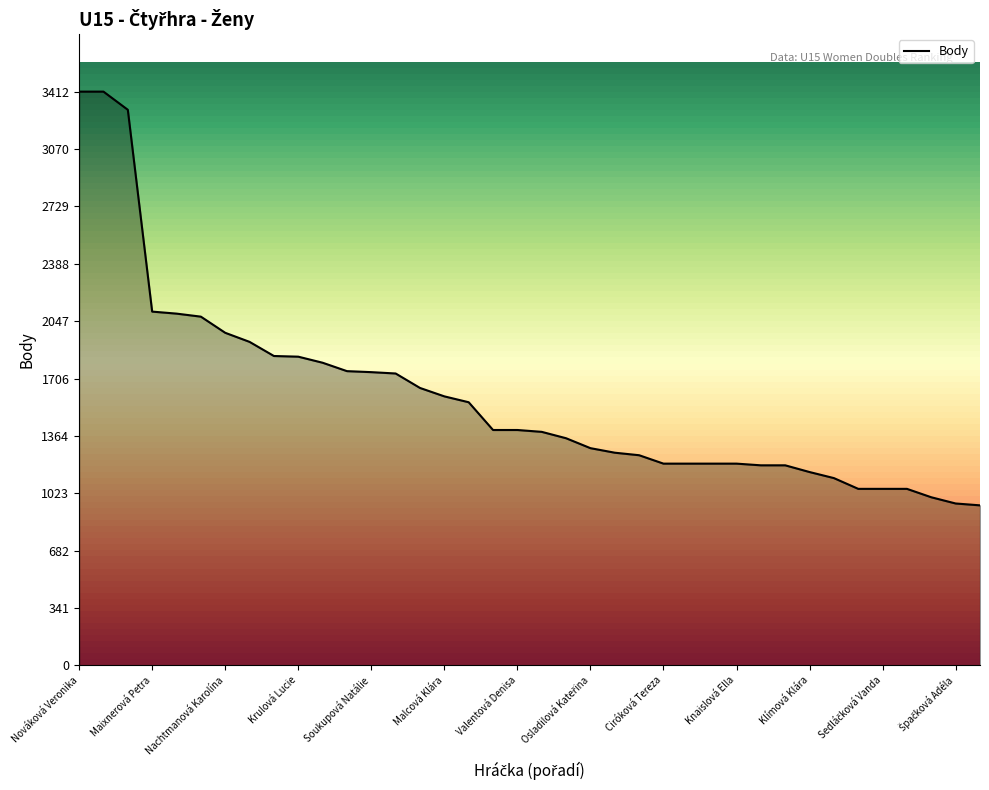

What is the difference between the maximum and minimum values?

2460